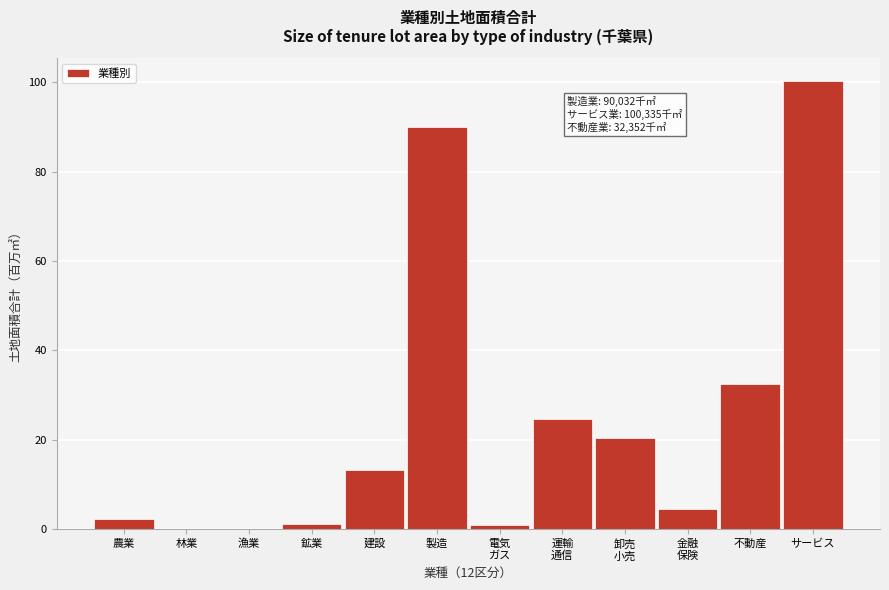

Where is the data nearest to the value 50?

不動産